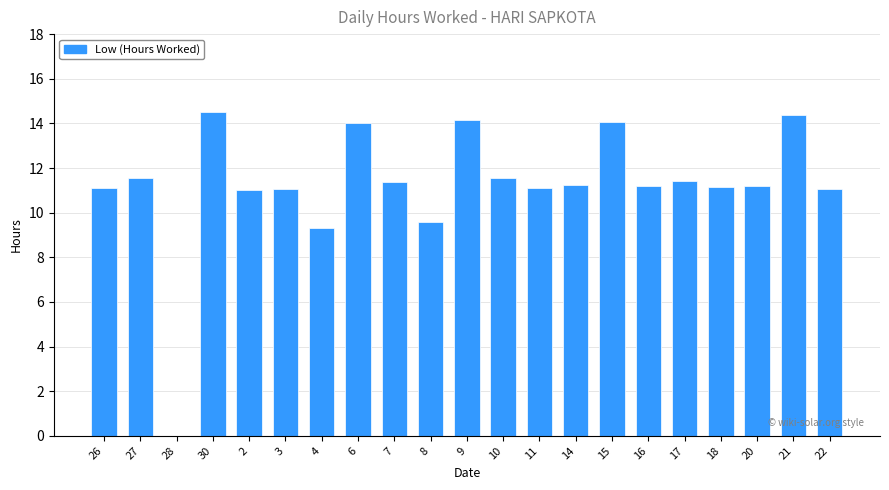

What is the sum of all values?

236.1